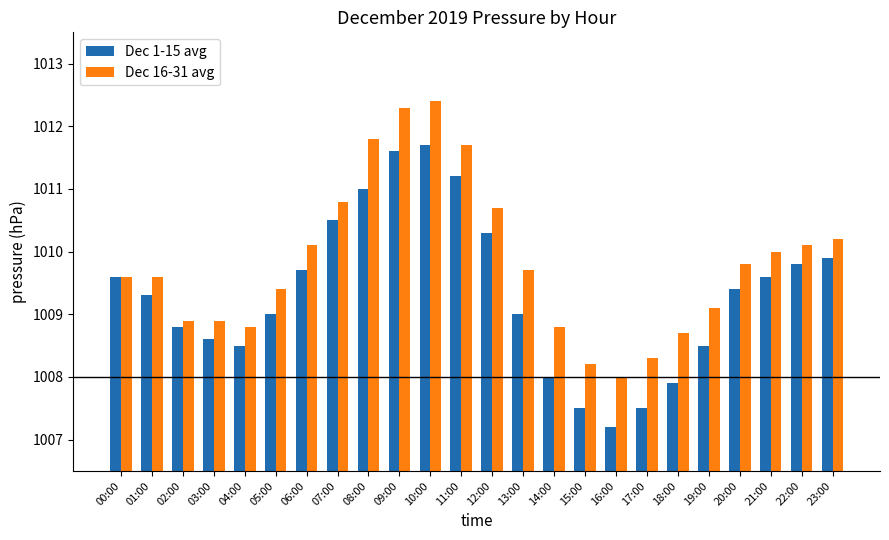

At which category does the chart reach its minimum across all series?

16:00